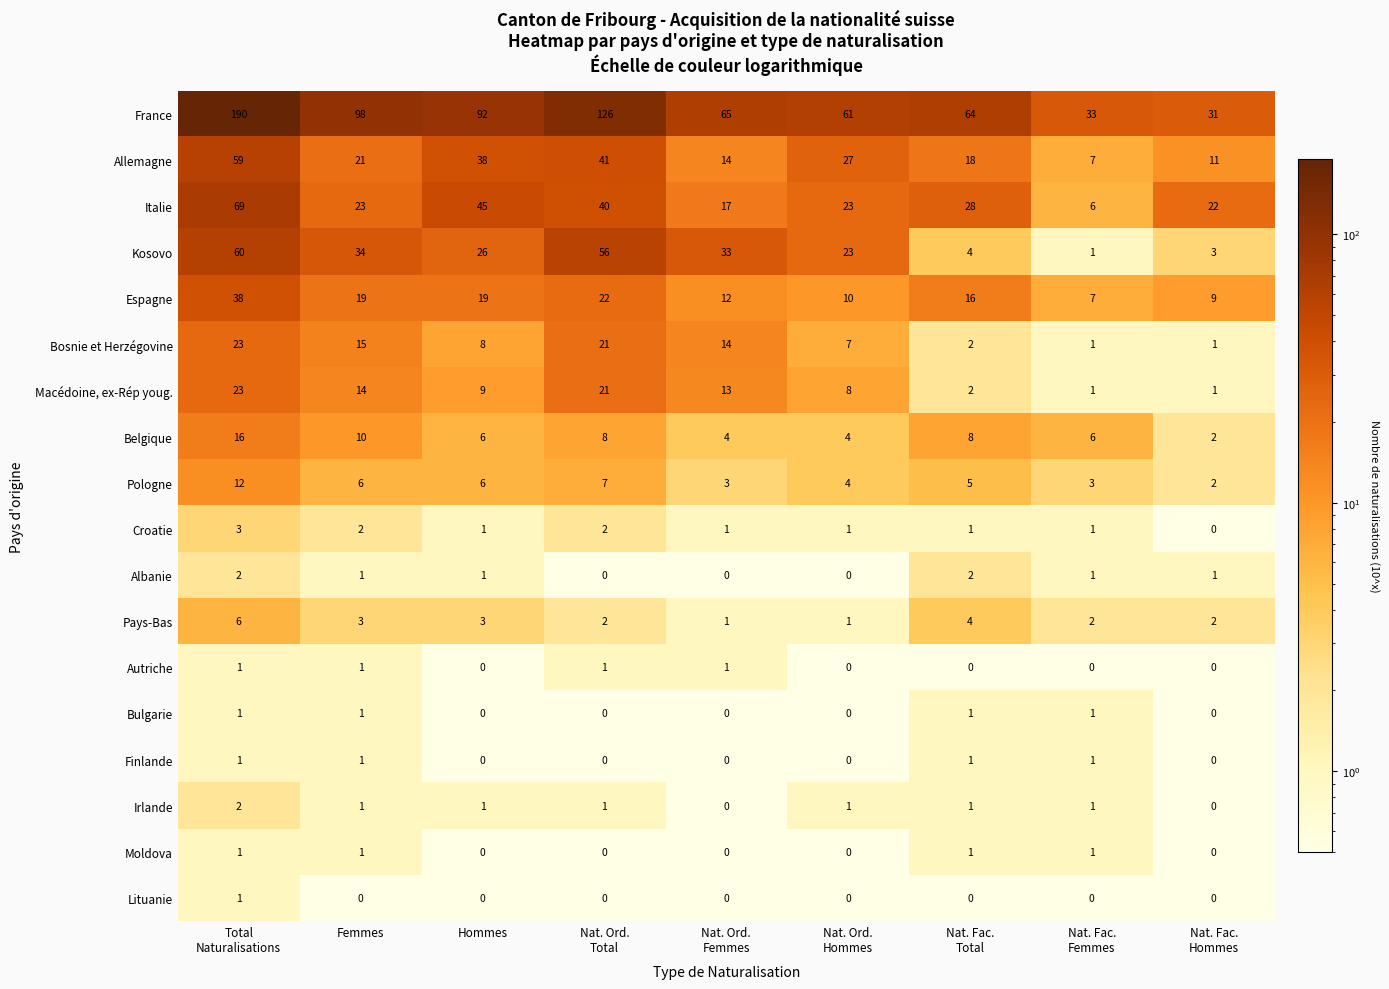

What is the maximum value shown in the chart?

190